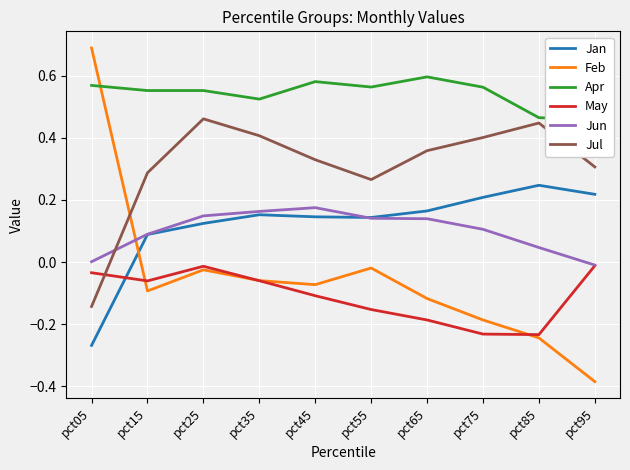

What is the difference between the maximum and minimum values in the Apr series?

0.1